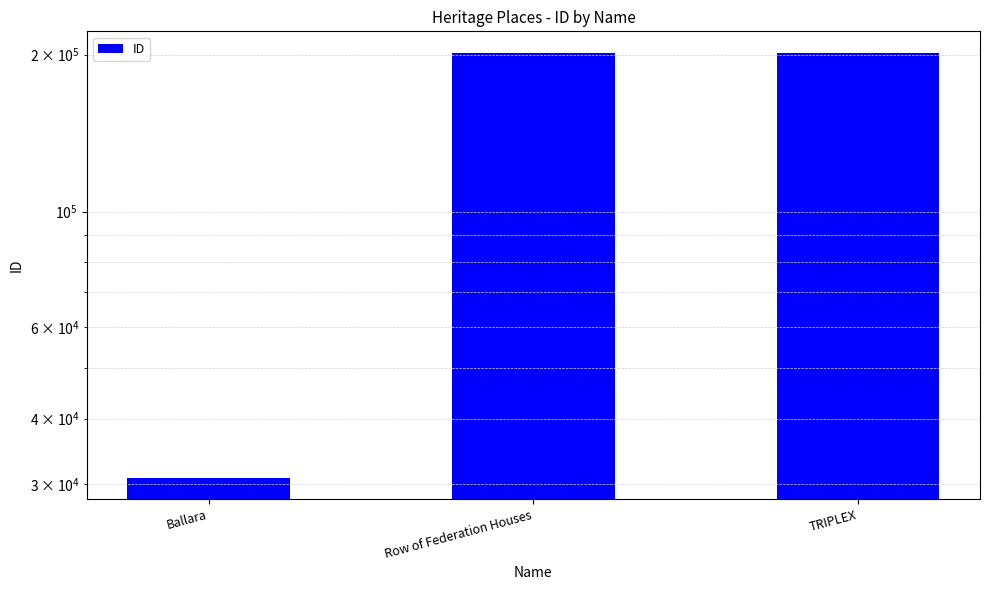

Which category has the lowest value across all series?

Ballara